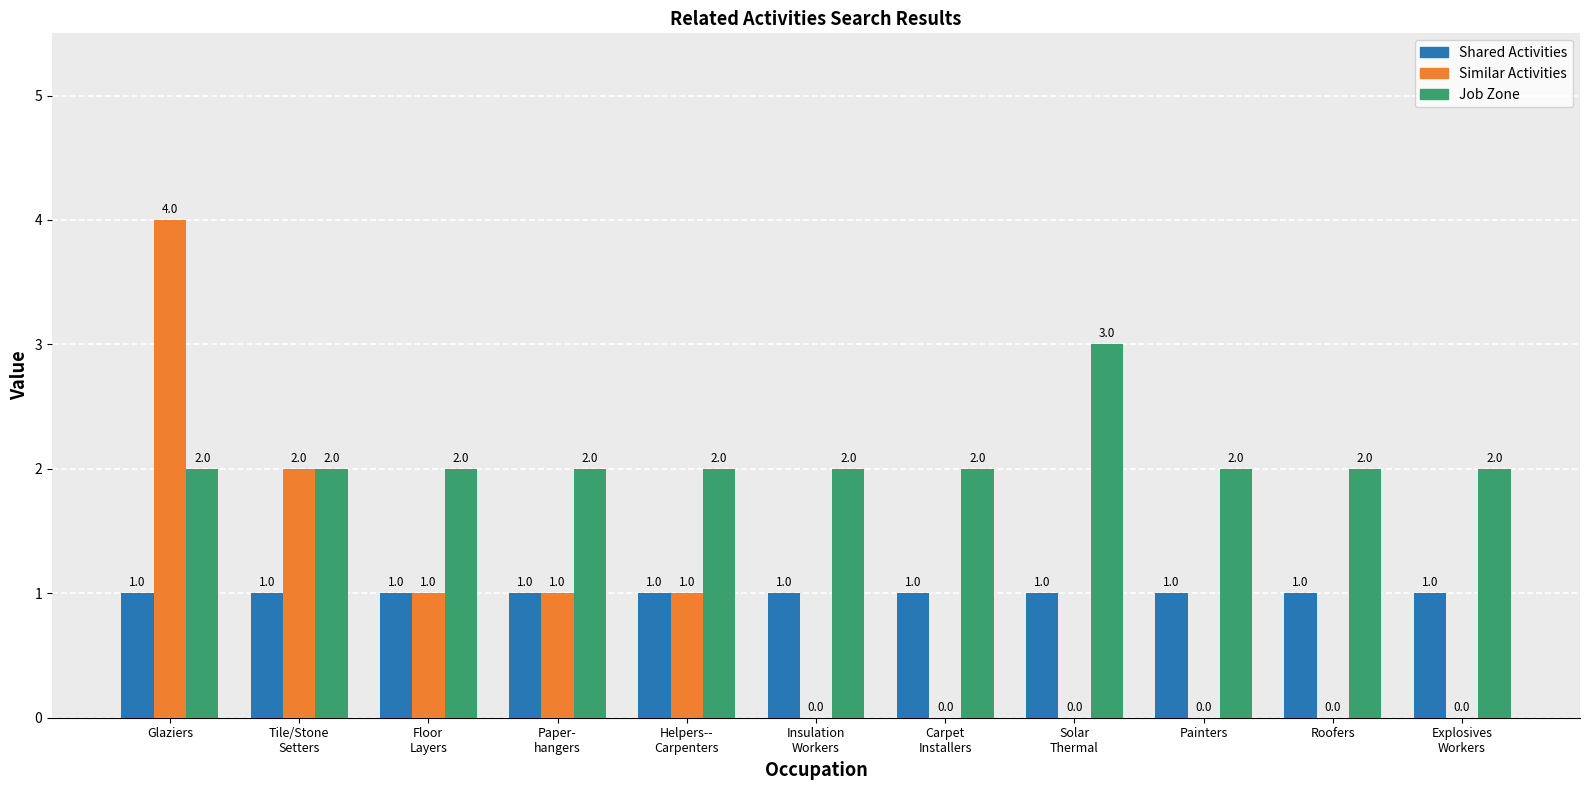

How many Job Zone values are between 2 and 3?

11